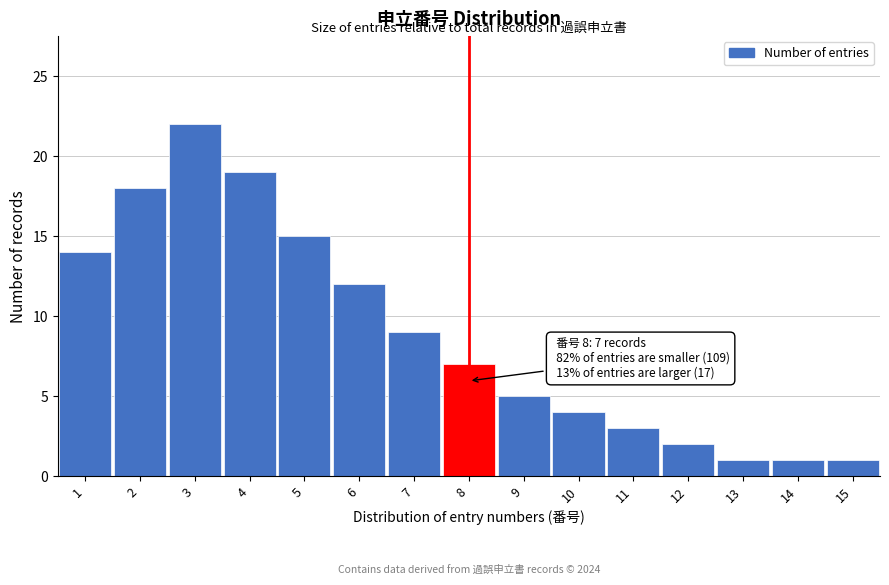

Reading left to right, extract all data points from this chart.

1=14	2=18	3=22	4=19	5=15	6=12	7=9	8=7	9=5	10=4	11=3	12=2	13=1	14=1	15=1